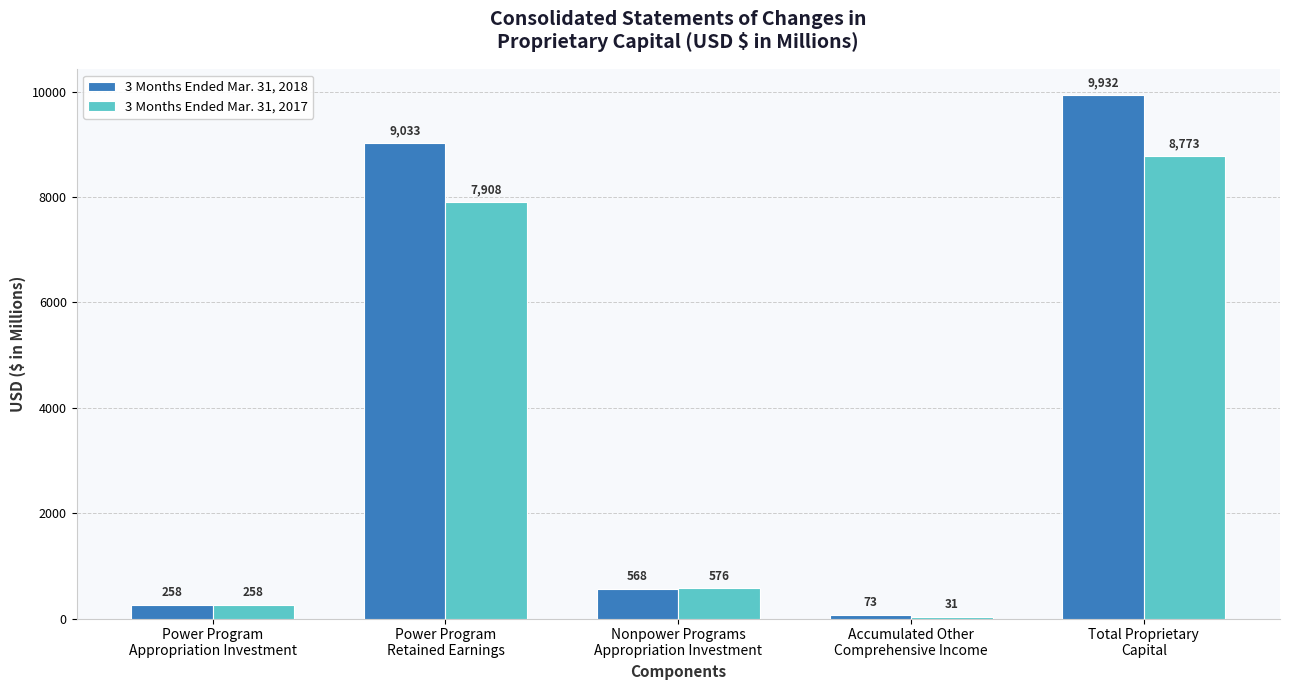

Reading left to right, list all the values displayed in this chart.

3 Months Ended Mar. 31, 2018: 258	9033	568	73	9932
3 Months Ended Mar. 31, 2017: 258	7908	576	31	8773